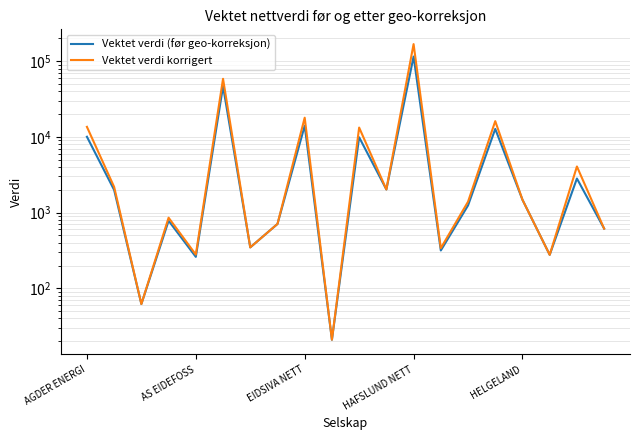

Between 14 and 18, which series saw the biggest shift?

Vektet verdi korrigert